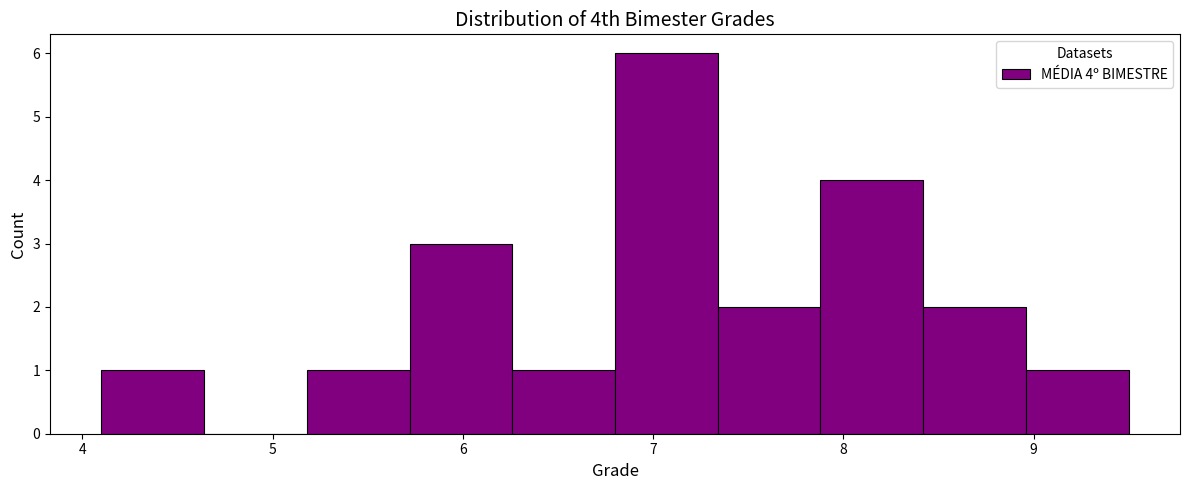

Over which range of the x-axis is the bar tallest?

6.80 to 7.34